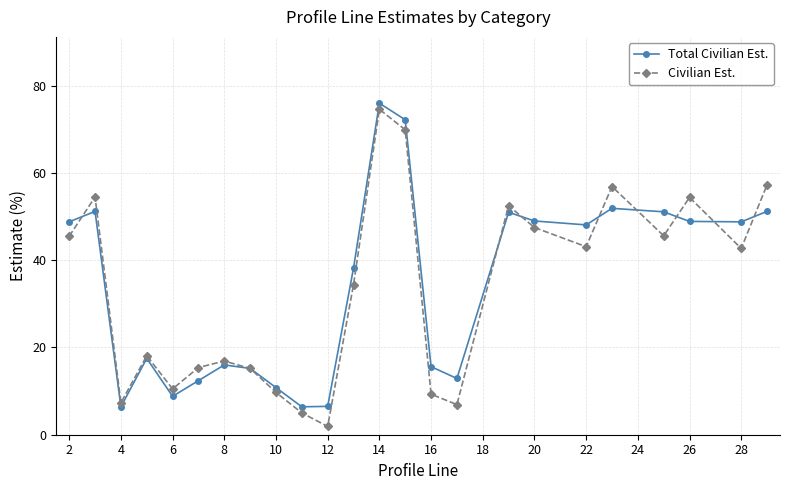

What is the maximum value for Total Civilian Est.?

76.0